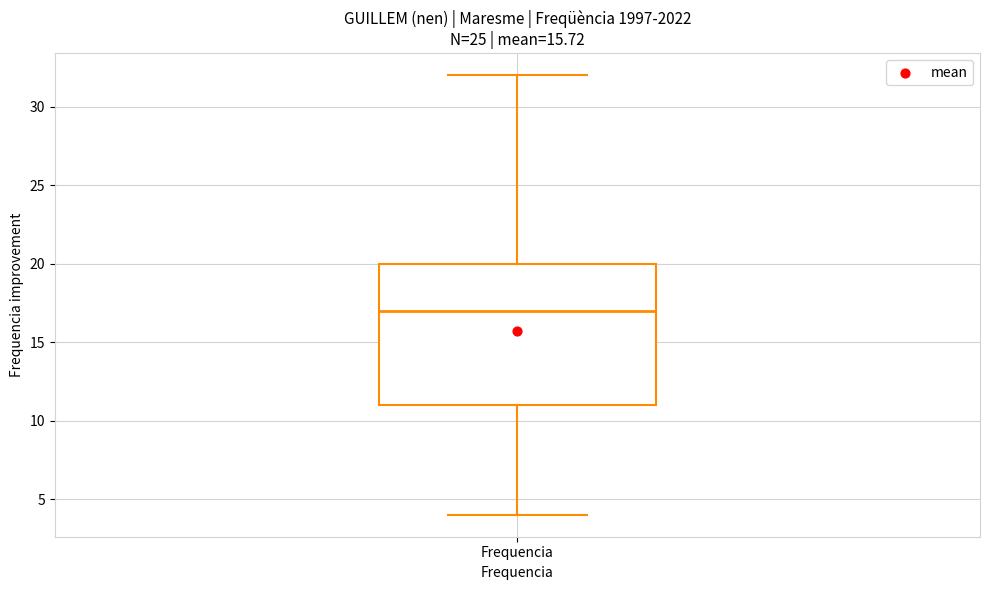

Transcribe this box plot: give where the median line is, the range the box spans, and where the two whiskers end, as read against the y-axis. The values are not printed on the chart, so give them approximately, as read against the axis.

median 17, box 11 to 20, whiskers 4 to 32